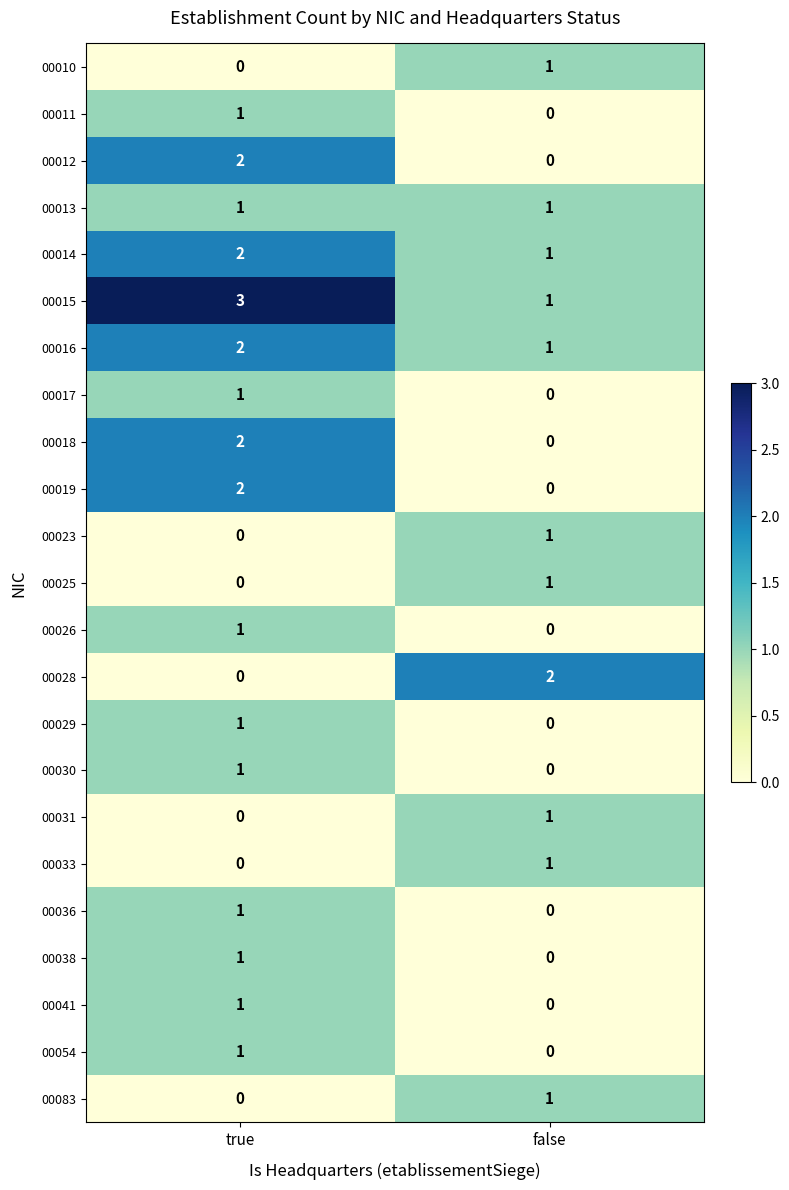

List the labels in order of 00015 value, smallest first.

false, true